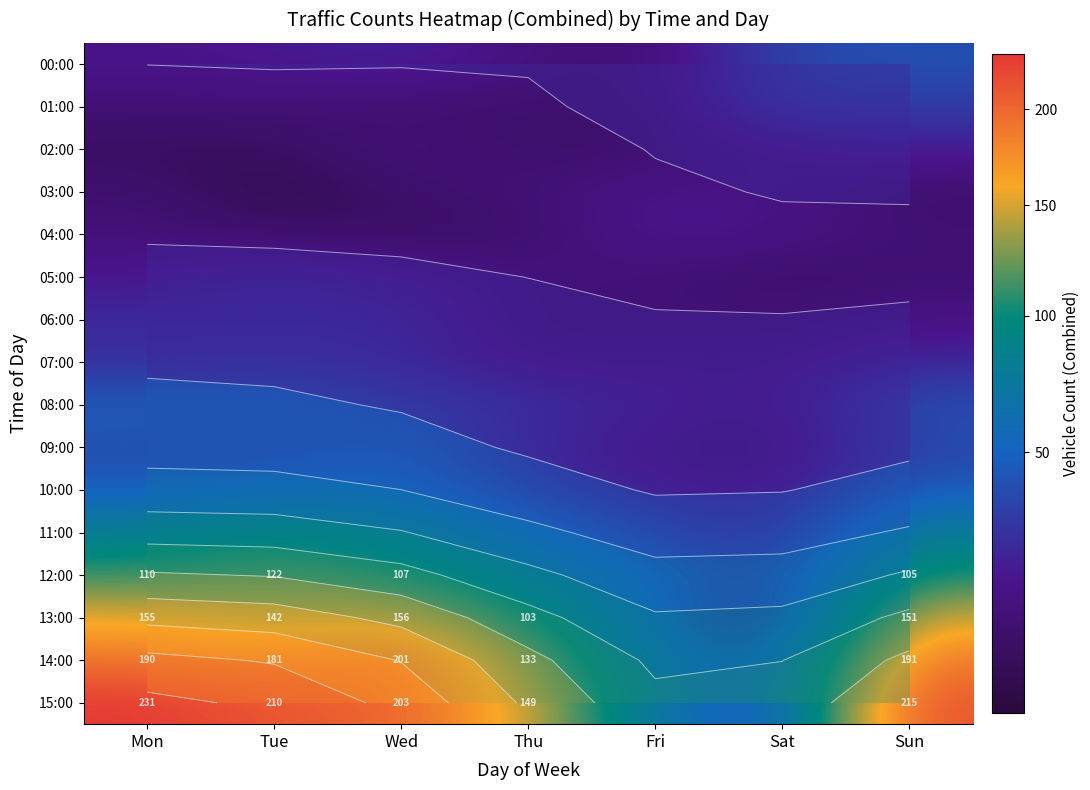

True or false: 06:00 has a value of 10 at Sat.

True